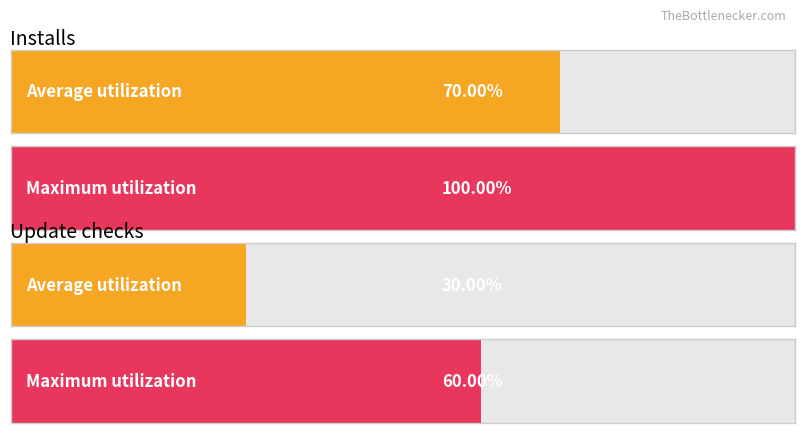

At 2014-09-12, list the series in order from largest to smallest.

Installs, Update checks